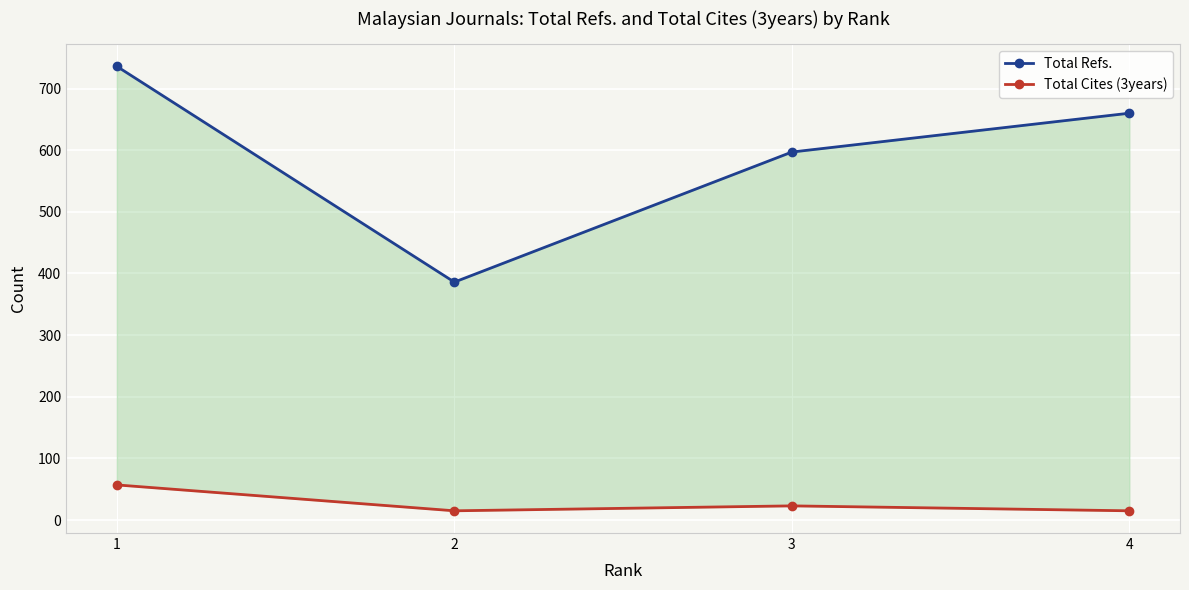

At which label does Total Refs. first exceed 660?

1